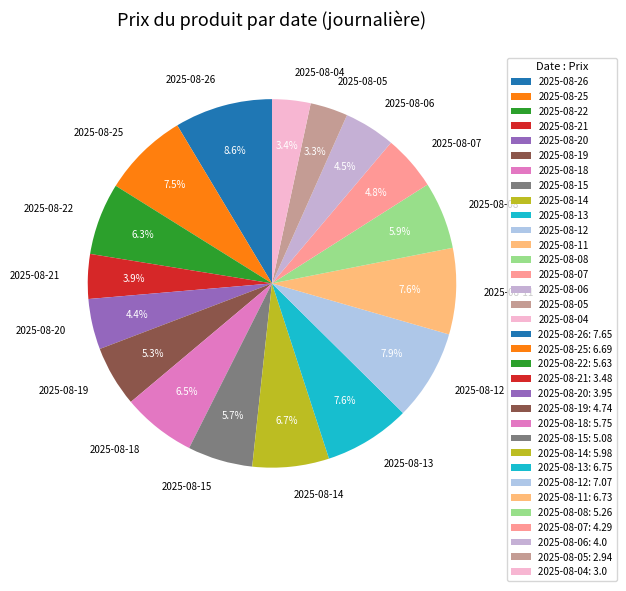

Which category has the biggest portion of the pie?

2025-08-26